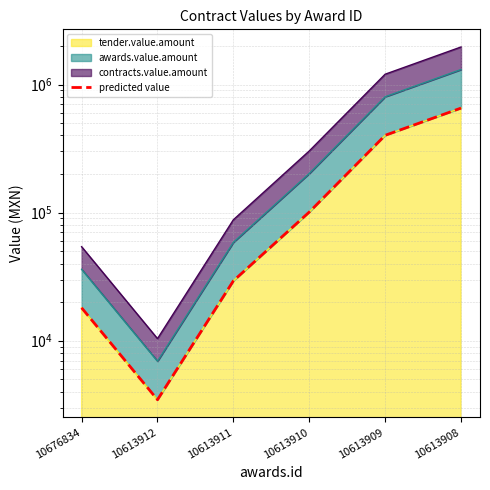

List the labels in order of value, largest first.

10613908, 10613909, 10613910, 10613911, 10676834, 10613912